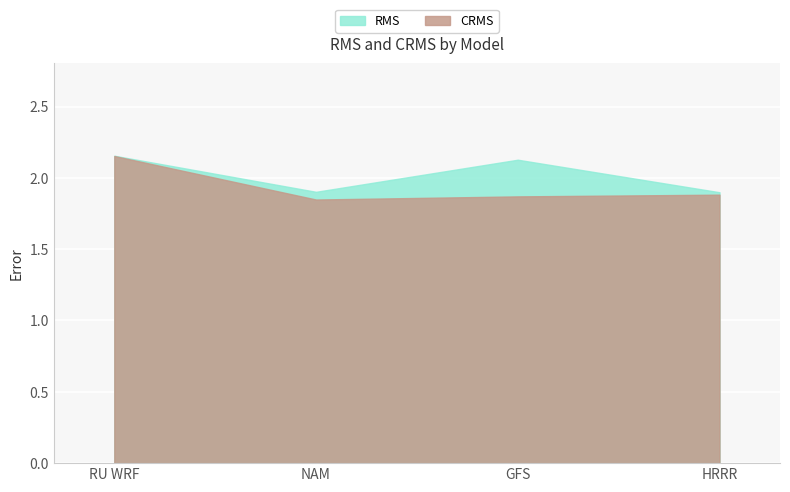

What is the difference between the CRMS values at RU WRF and NAM?

0.3